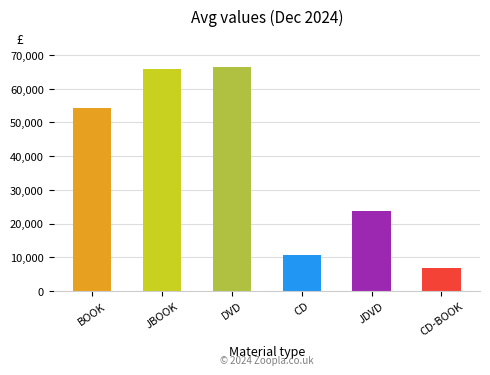

What is the approximate value at JDVD?

23652